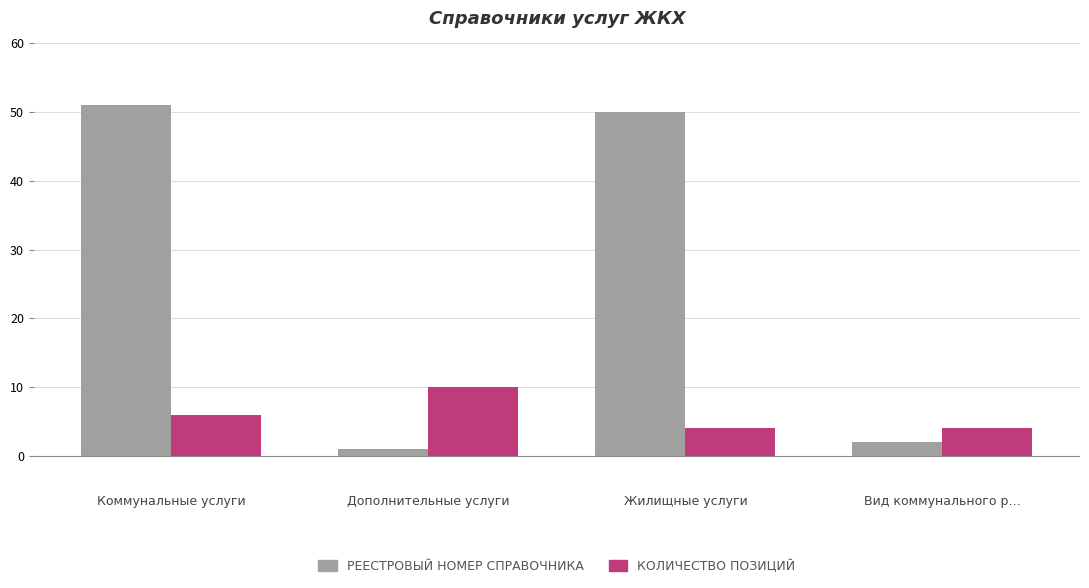

At which category is the sum across all series the highest?

Коммунальные услуги